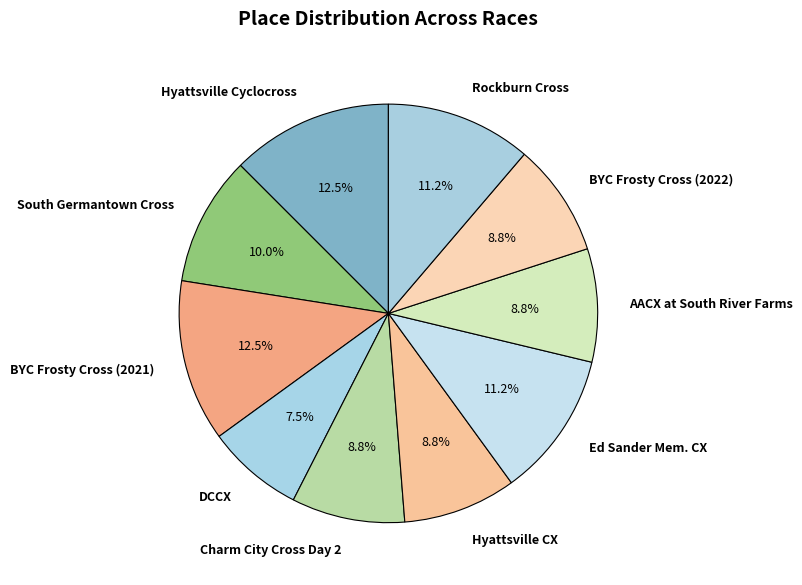

Which has a higher value, AACX at South River Farms or Rockburn Cross?

Rockburn Cross